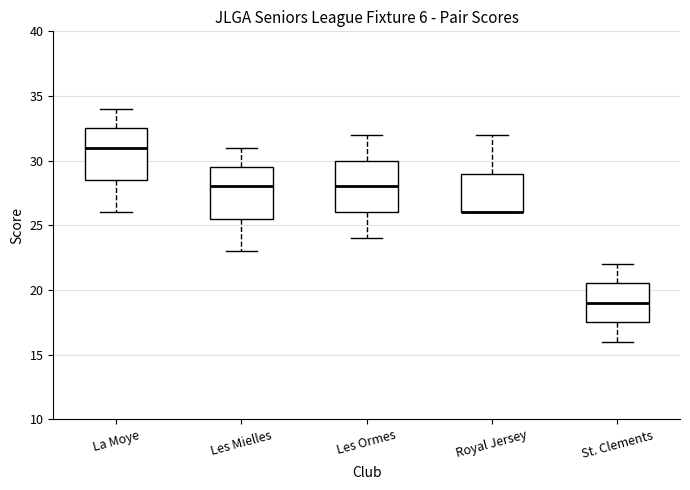

Reading left to right, transcribe this box plot: for each box, give where its median line is, the range the box spans, and where its two whiskers end, as read against the y-axis. The values are not printed on the chart, so give them approximately, as read against the axis.

La Moye: median 31.0, box 28.5 to 32.5, whiskers 26.0 to 34.0
Les Mielles: median 28.0, box 25.5 to 29.5, whiskers 23.0 to 31.0
Les Ormes: median 28.0, box 26.0 to 30.0, whiskers 24.0 to 32.0
Royal Jersey: median 26.0 (drawn on the box's lower edge), box 26.0 to 29.0, whiskers 26.0 to 32.0
St. Clements: median 19.0, box 17.5 to 20.5, whiskers 16.0 to 22.0